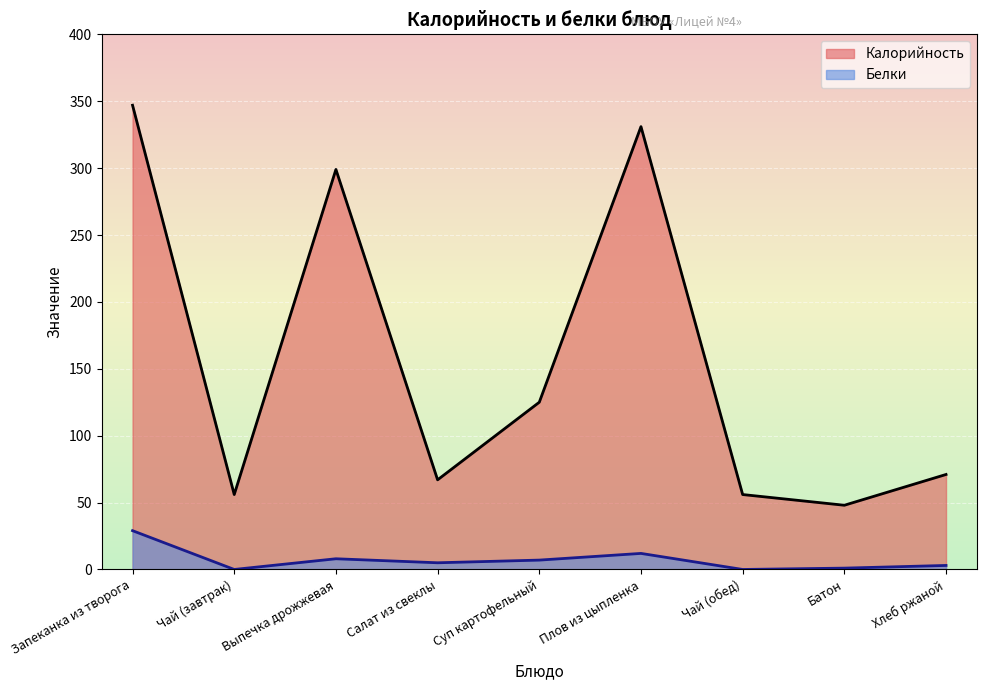

The Белки series shows 4 at Суп картофельный. True or false?

False